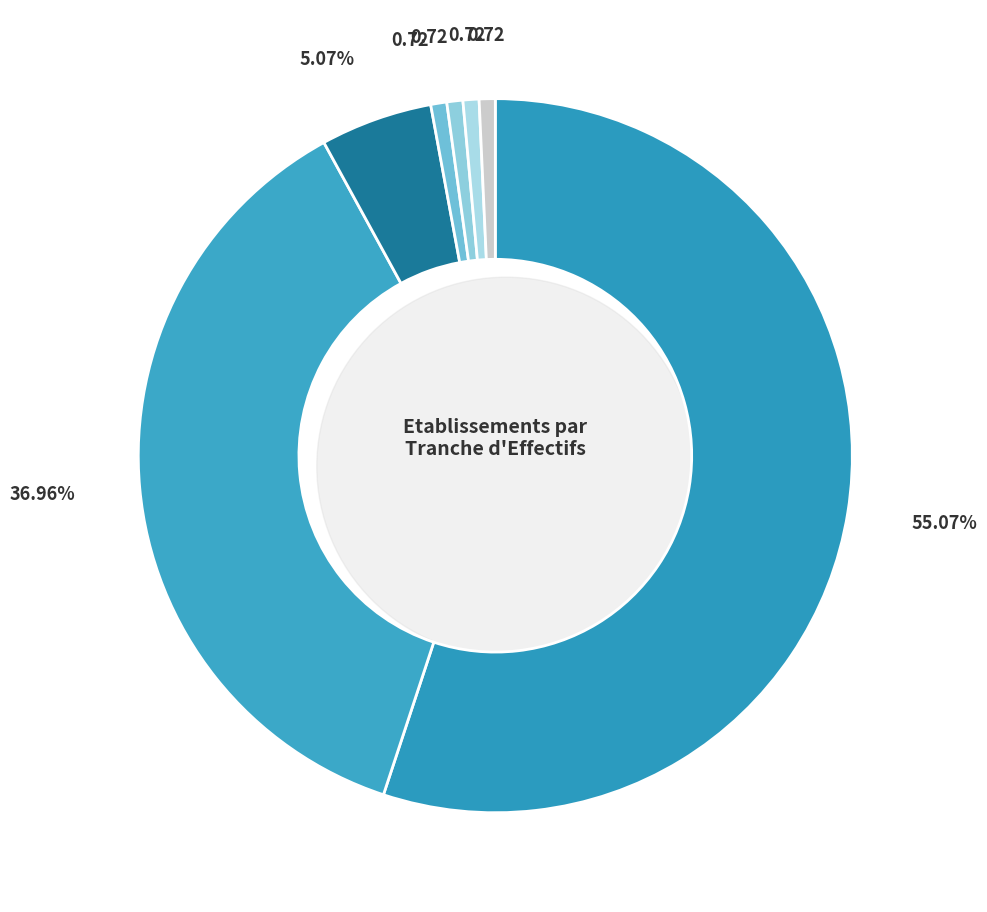

Is the sum of 02 and 11 greater than half?

No